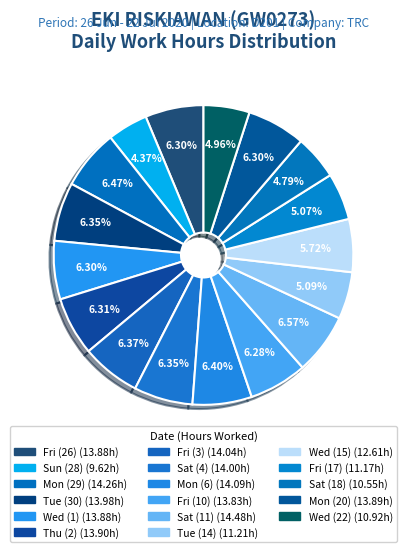

How many segments does this pie chart have?

17